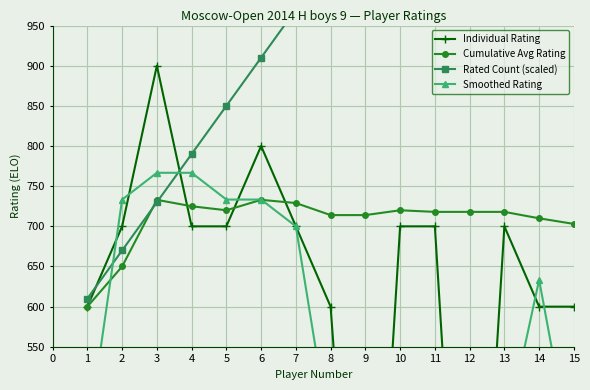

How many lines are shown in the chart?

4